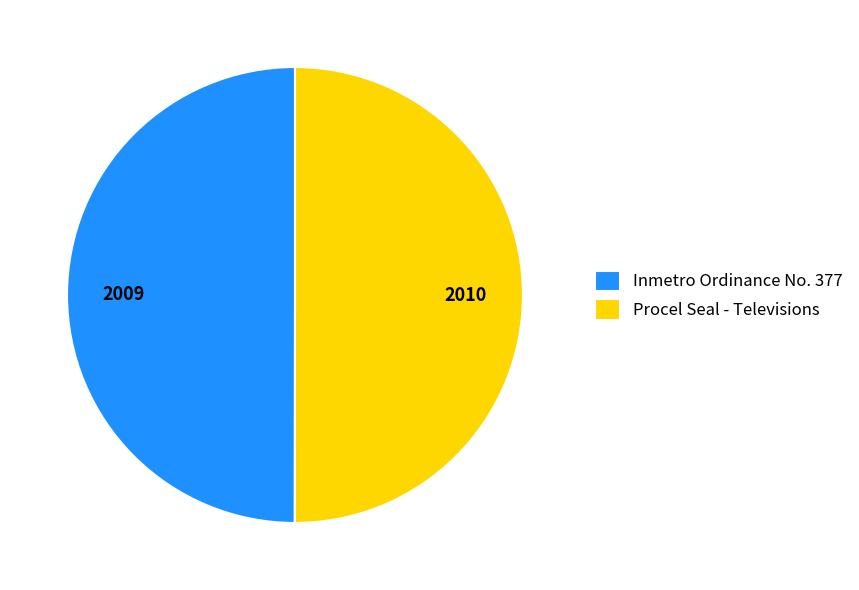

The Procel Seal - Televisions slice represents 50% of the pie. True or false?

True